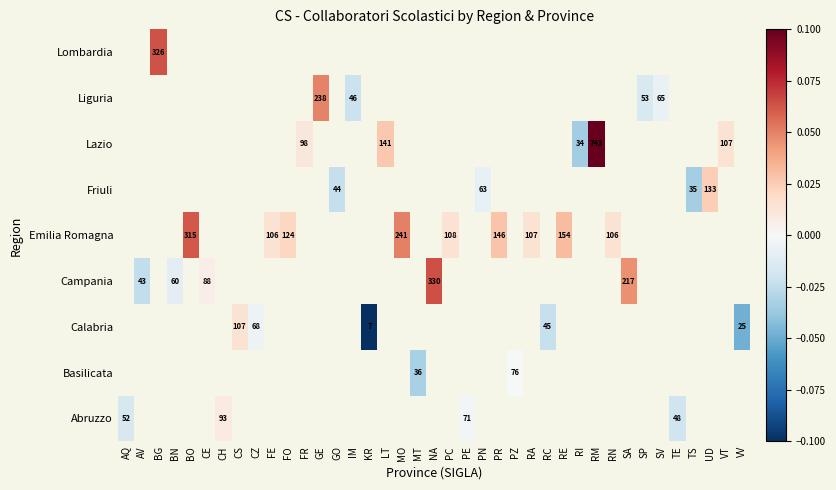

Between AQ and PR, which is larger?

PR